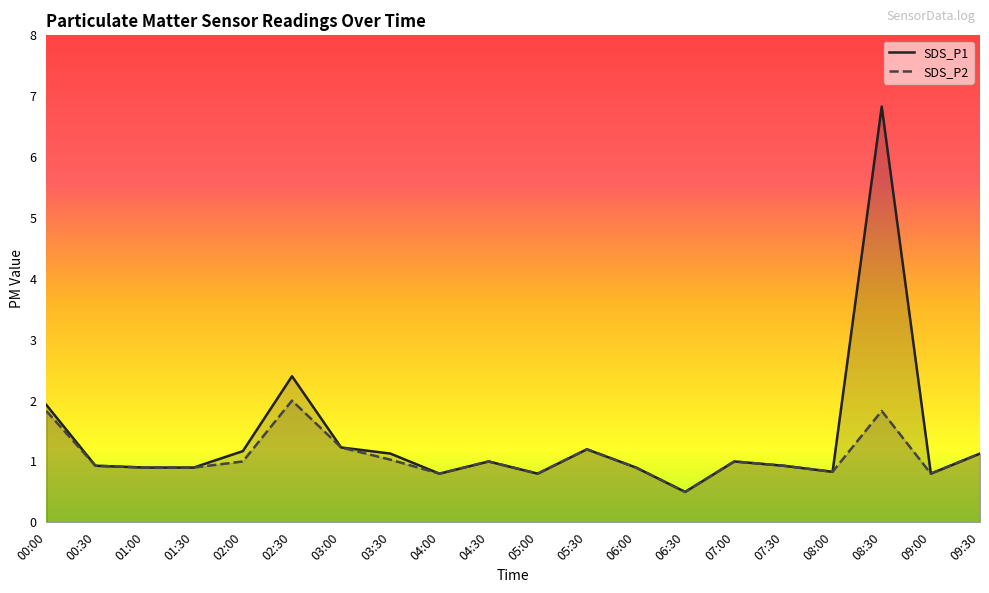

What is the label of the 18th point from the right?

01:00